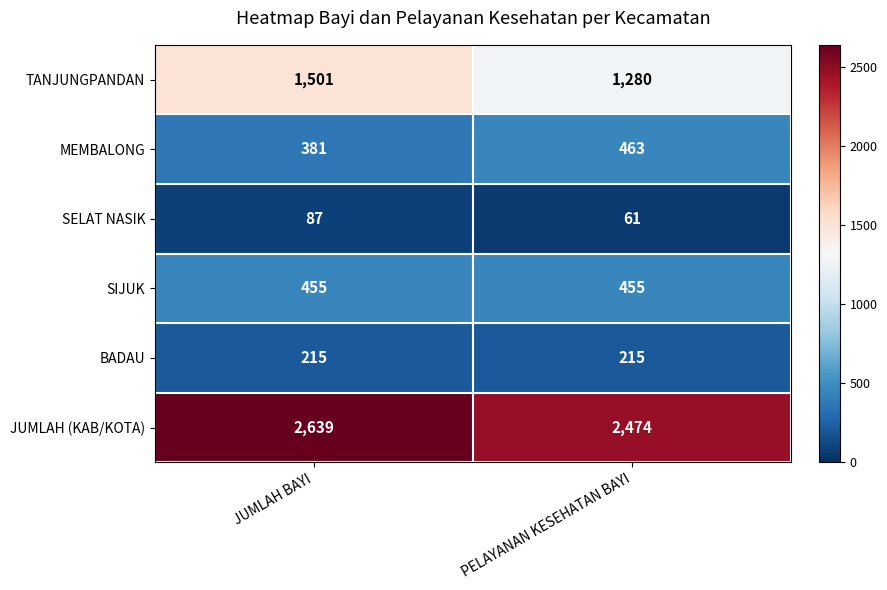

Which category has the highest value across all series?

JUMLAH BAYI